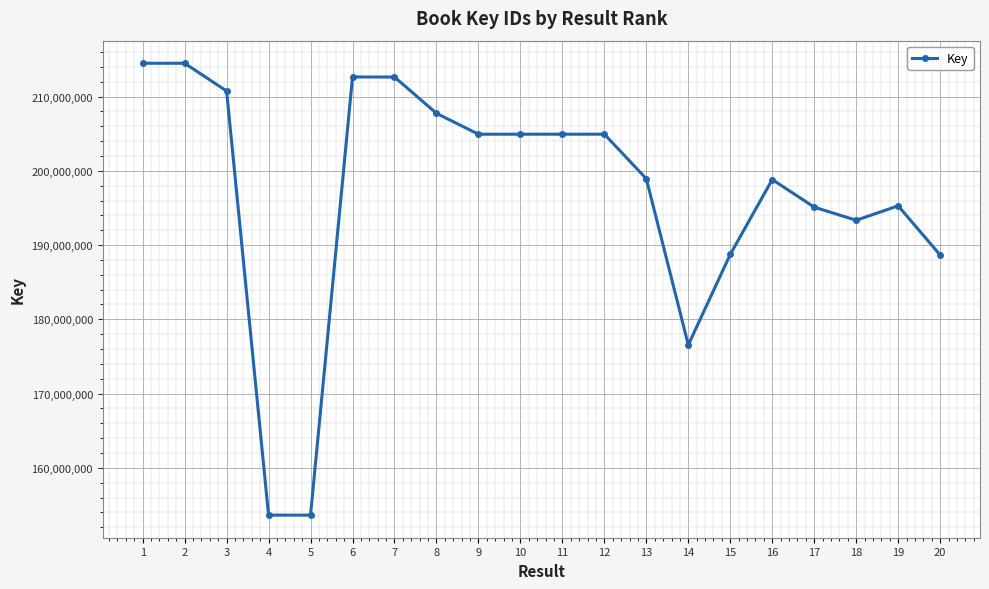

What is the change in value from 5 to 8?

+54115330